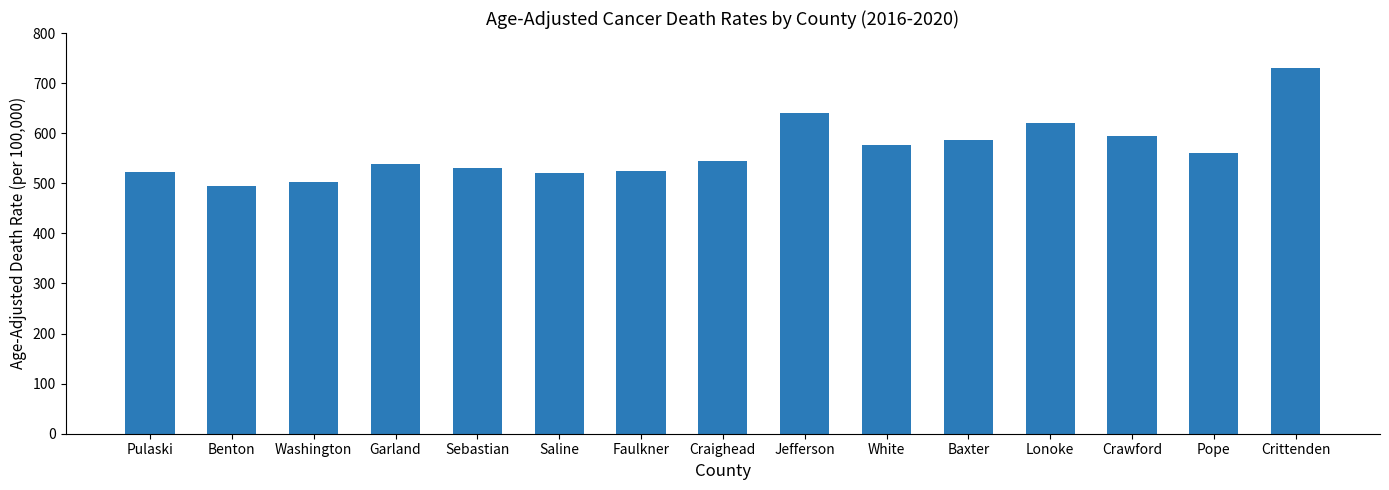

Approximately how many times larger is the value at Craighead compared to Saline?

1.0